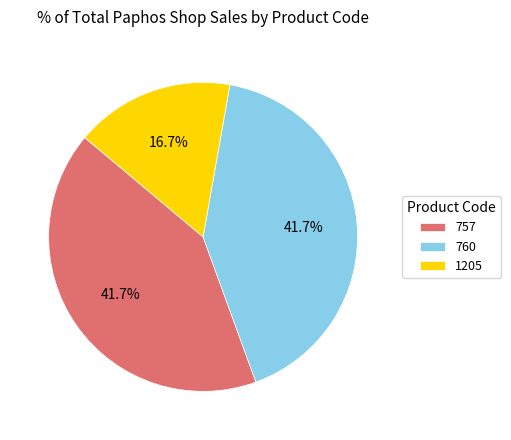

What is the smallest slice in the pie chart?

1205